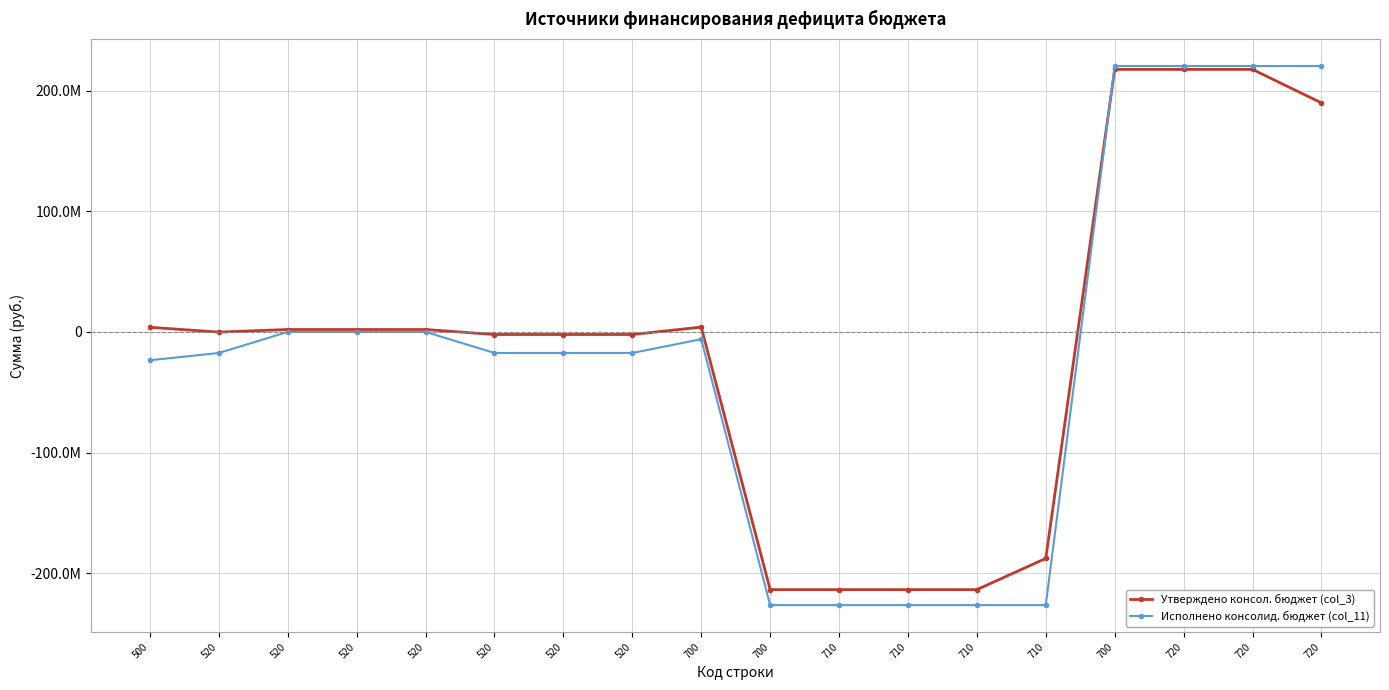

List the series in order of their peak value, lowest first.

Утверждено консол. бюджет (col_3), Исполнено консолид. бюджет (col_11)